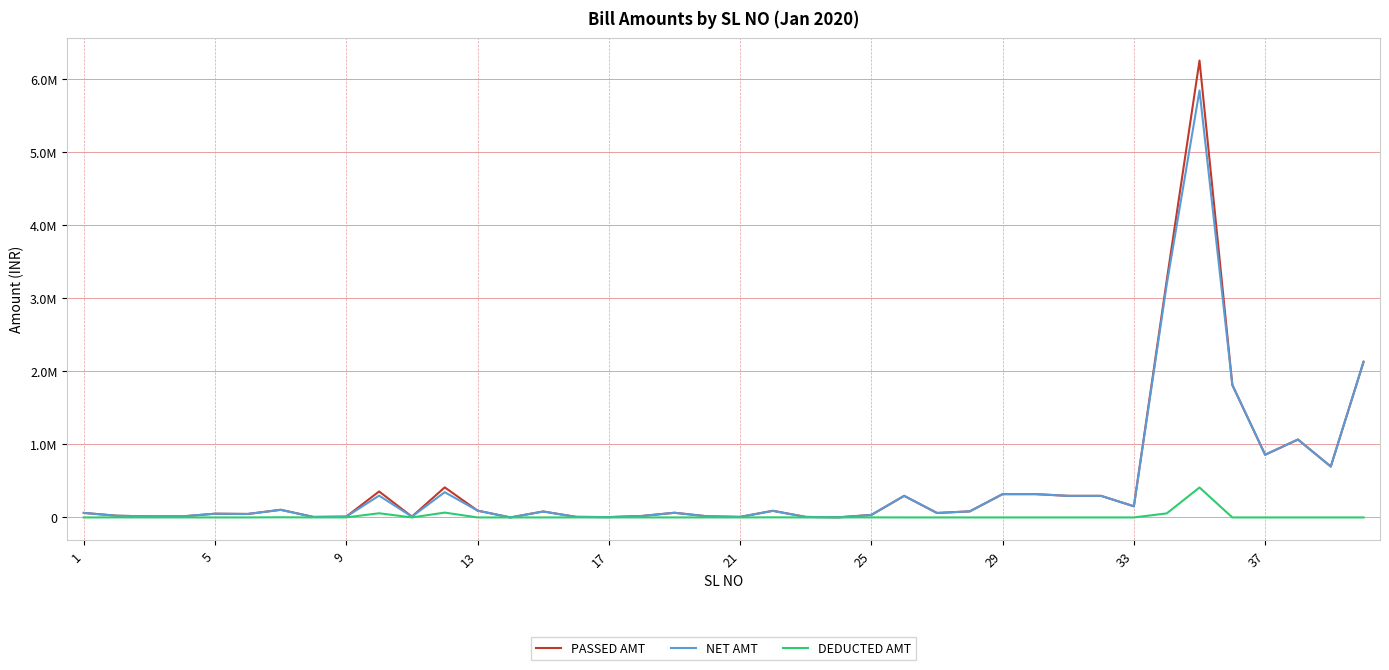

Which series has the widest spread of values?

PASSED AMT